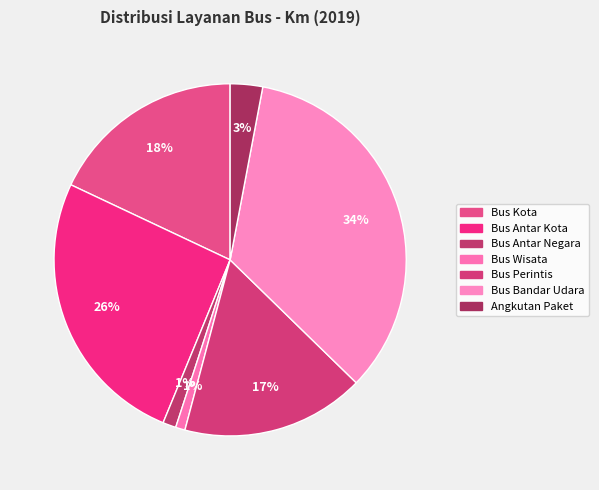

What is the smallest slice in the pie chart?

Bus Wisata